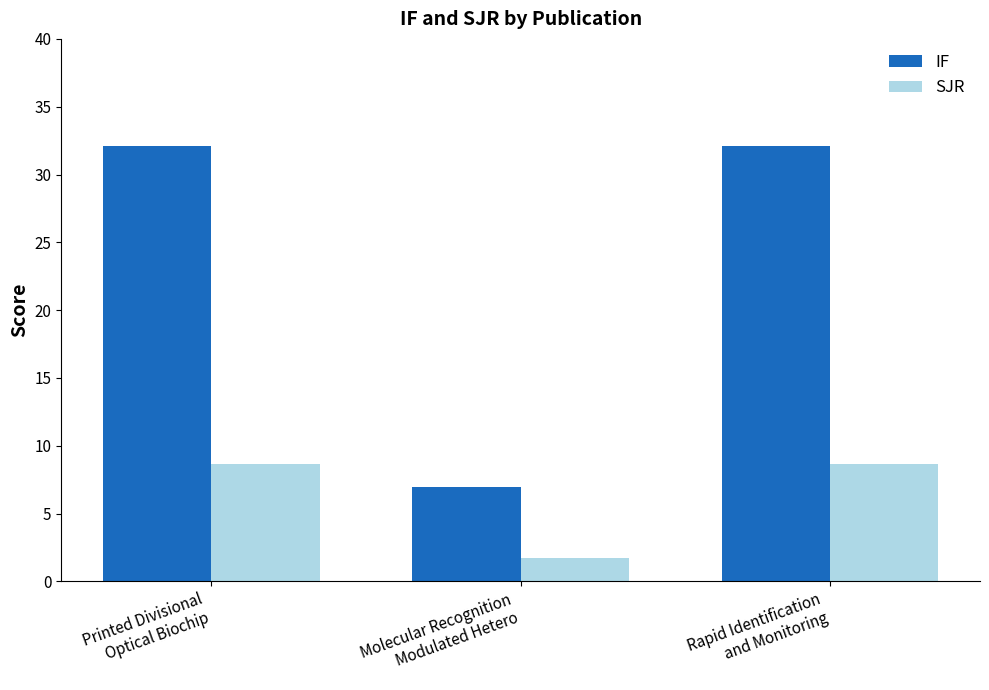

What is the difference between the highest and lowest values at Molecular Recognition
Modulated Hetero?

5.3